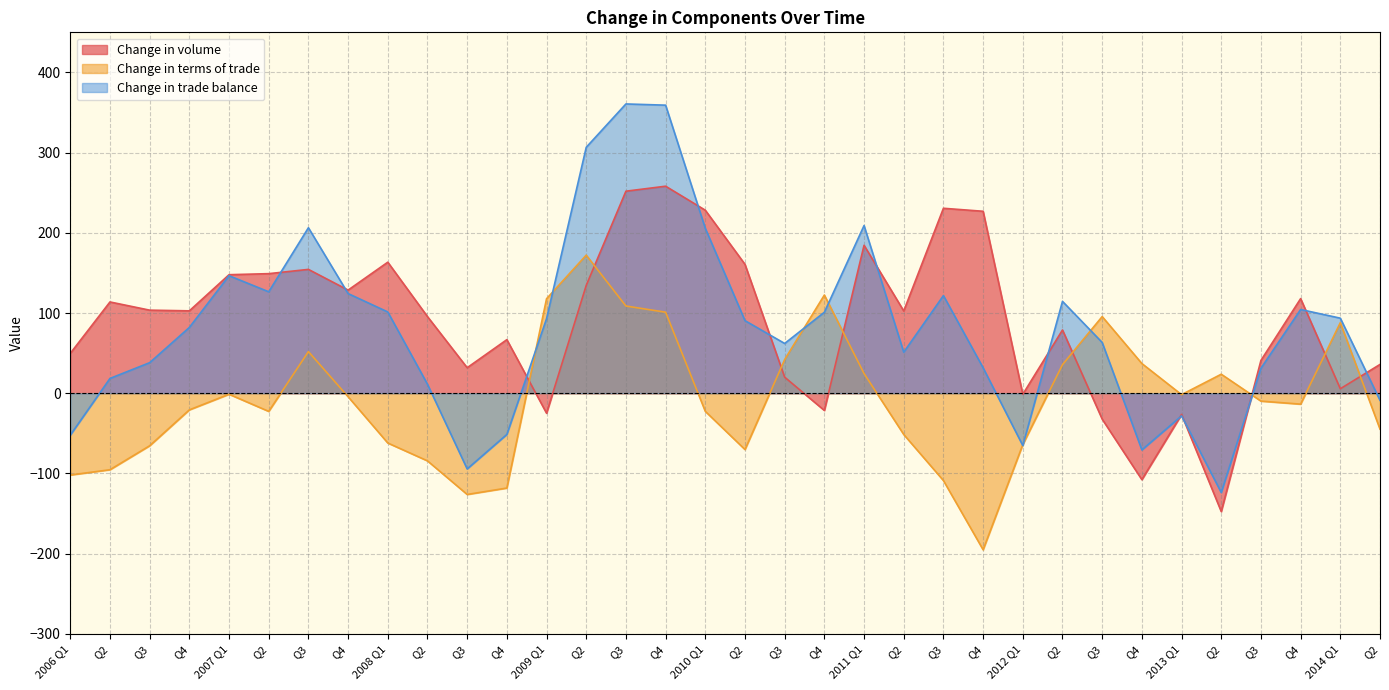

At Q2, list the series in order from largest to smallest.

Change in volume, Change in trade balance, Change in terms of trade